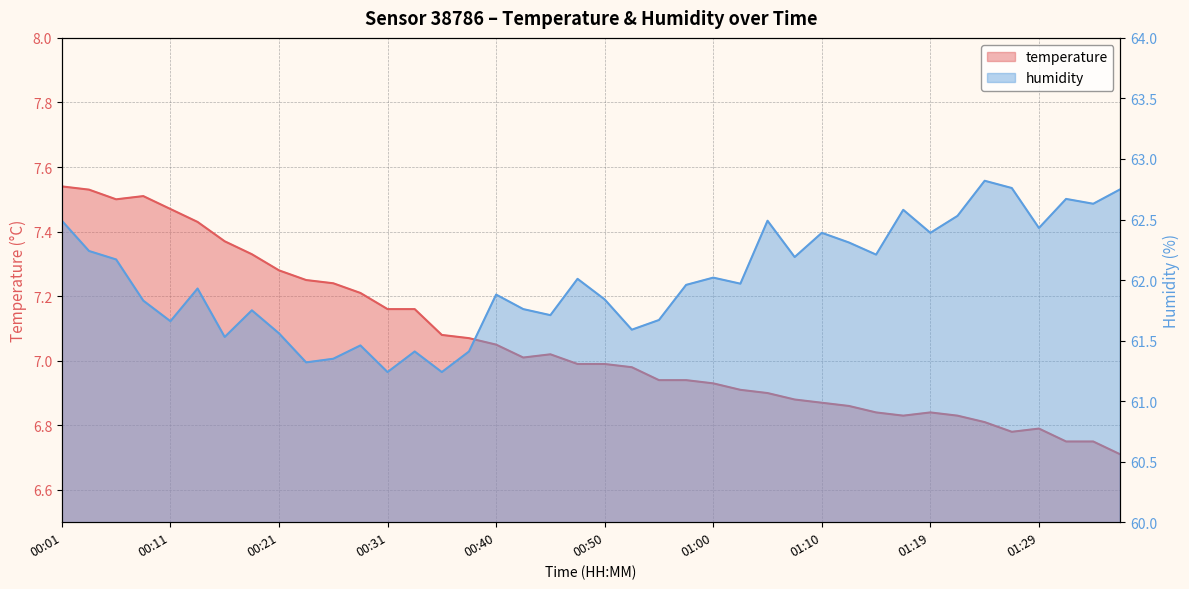

At which label does humidity reach its peak?

01:24